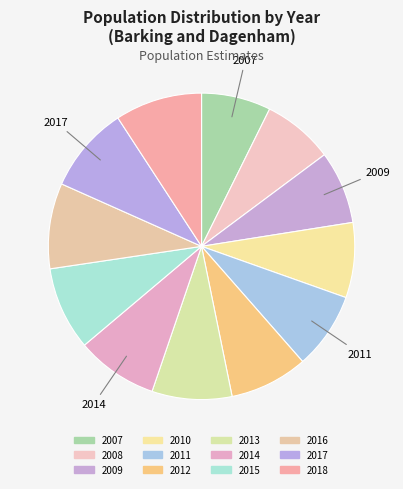

True or false: 2018 accounts for 9% of the total.

True